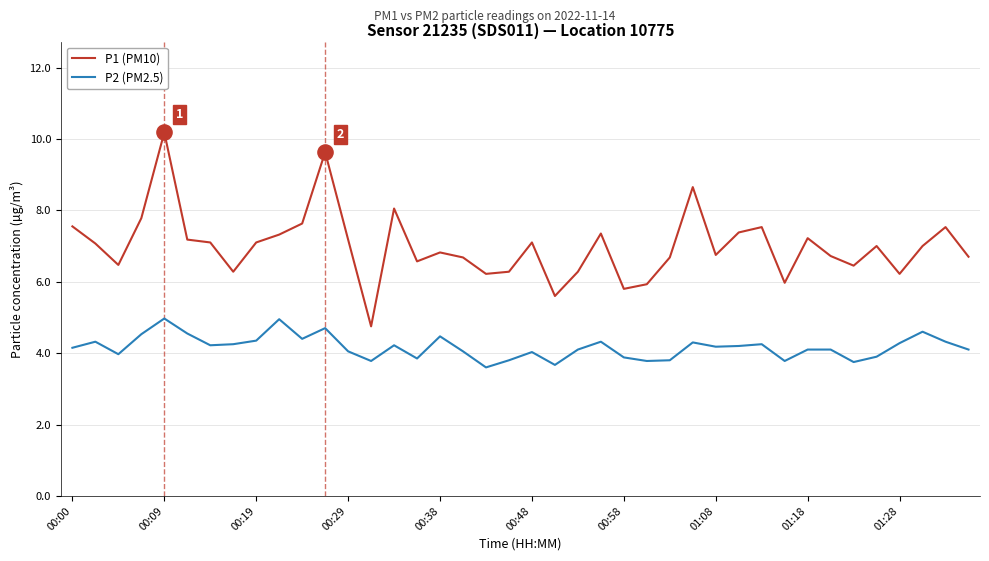

True or false: P1 (PM10) and P2 (PM2.5) cross at least once.

False